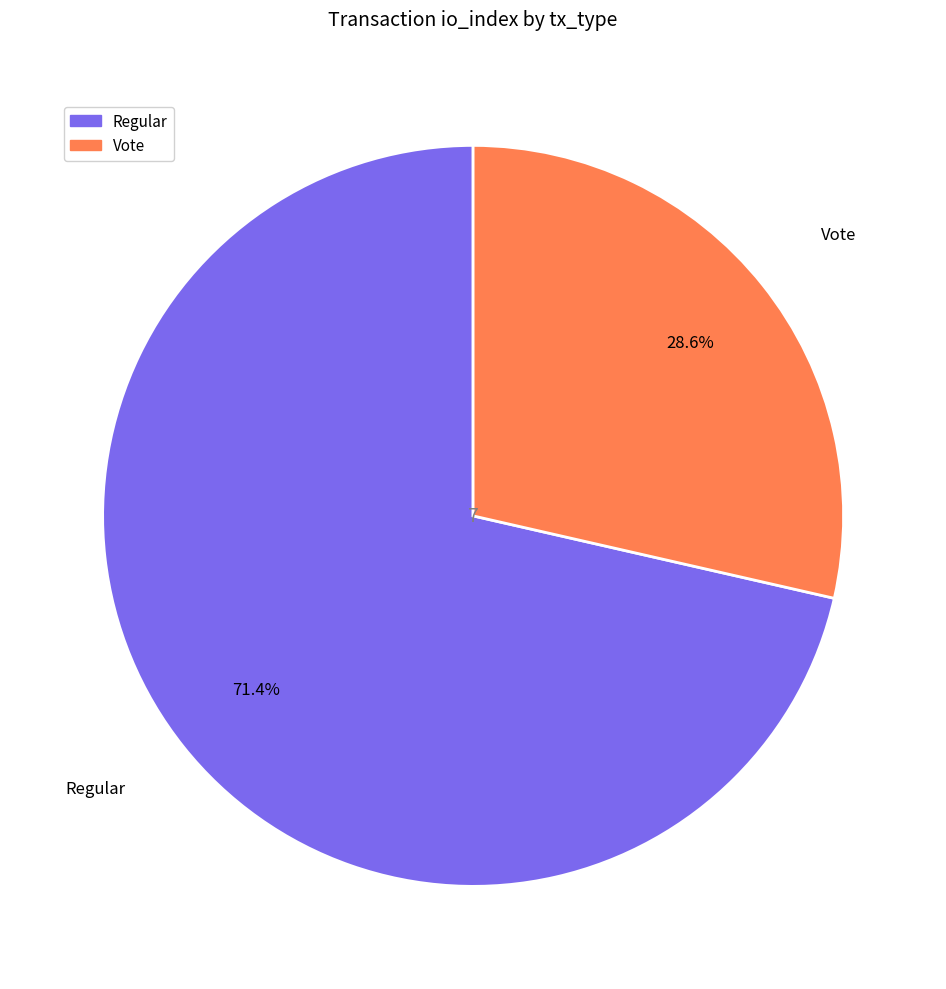

What is the largest slice in the pie chart?

Regular